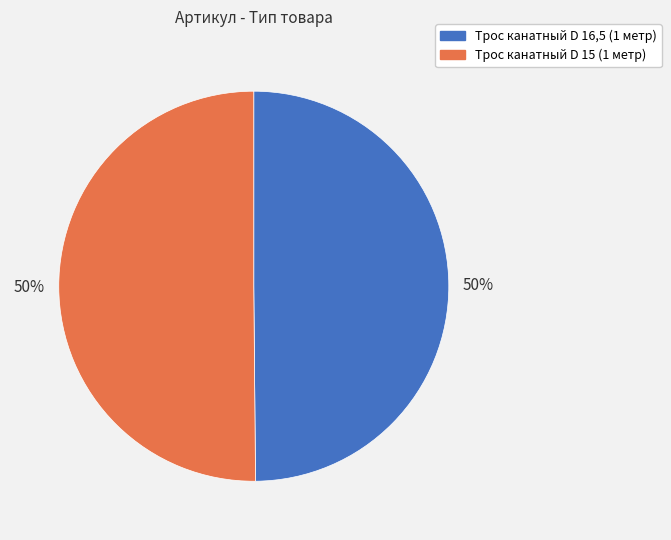

Is it true that Трос канатный D 15 (1 метр) is 44% of the pie?

False